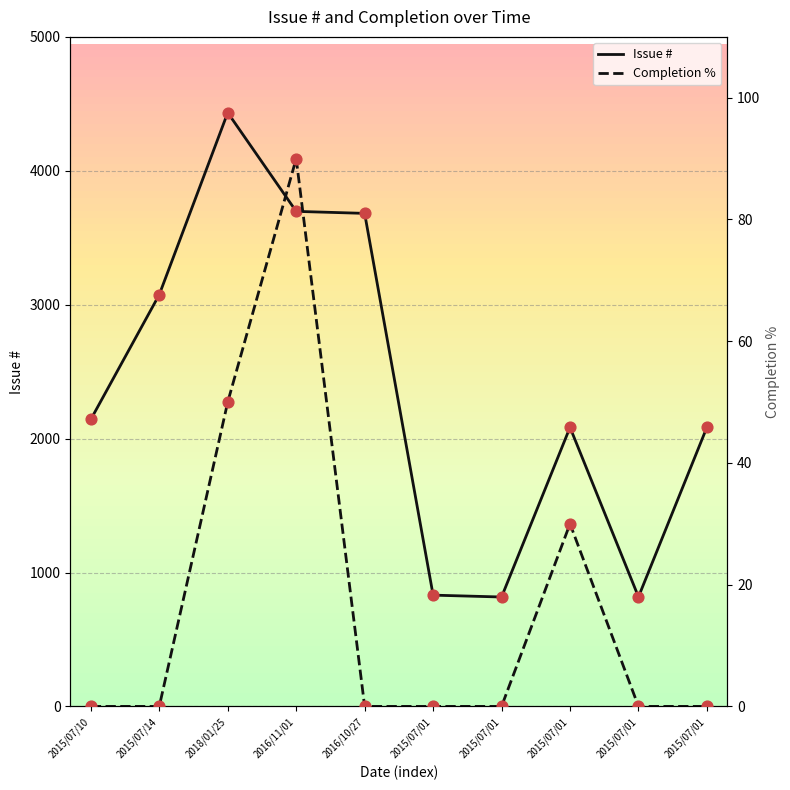

Which series contains the highest Y value?

#